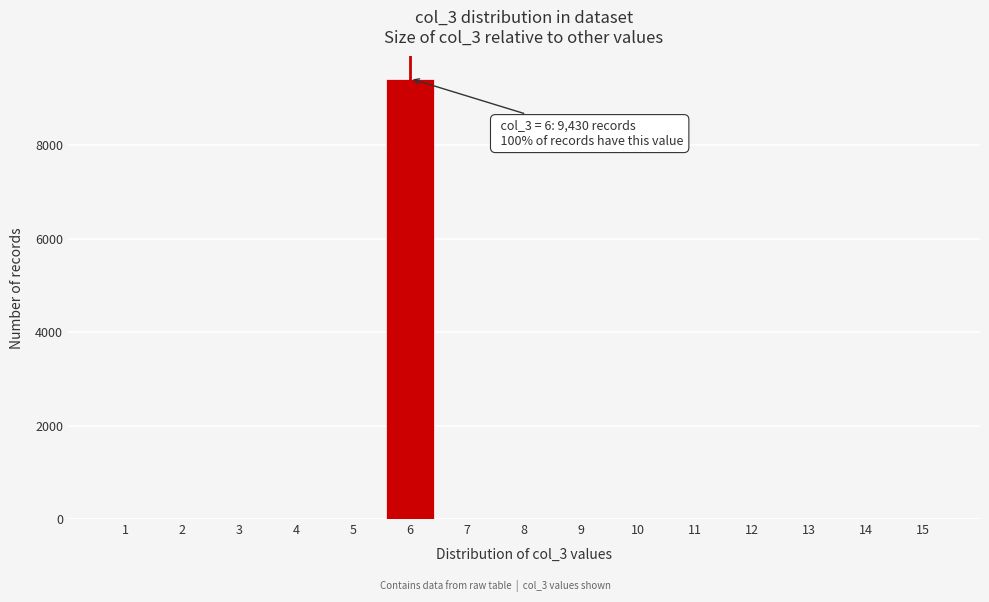

Reading left to right, transcribe all the data shown in this chart.

1=0	2=0	3=0	4=0	5=0	6=9430	7=0	8=0	9=0	10=0	11=0	12=0	13=0	14=0	15=0